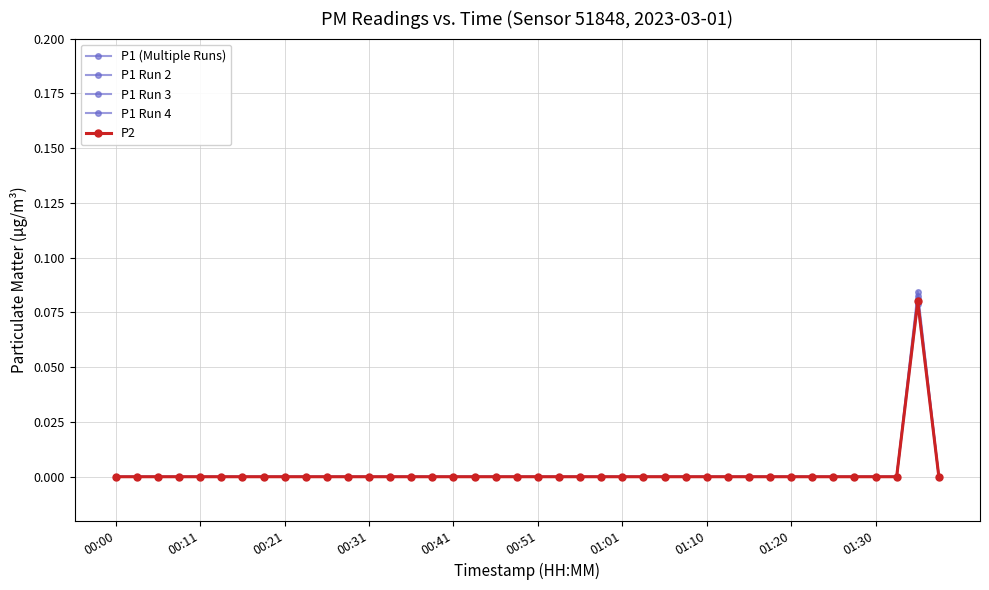

How many series are shown in this chart?

5